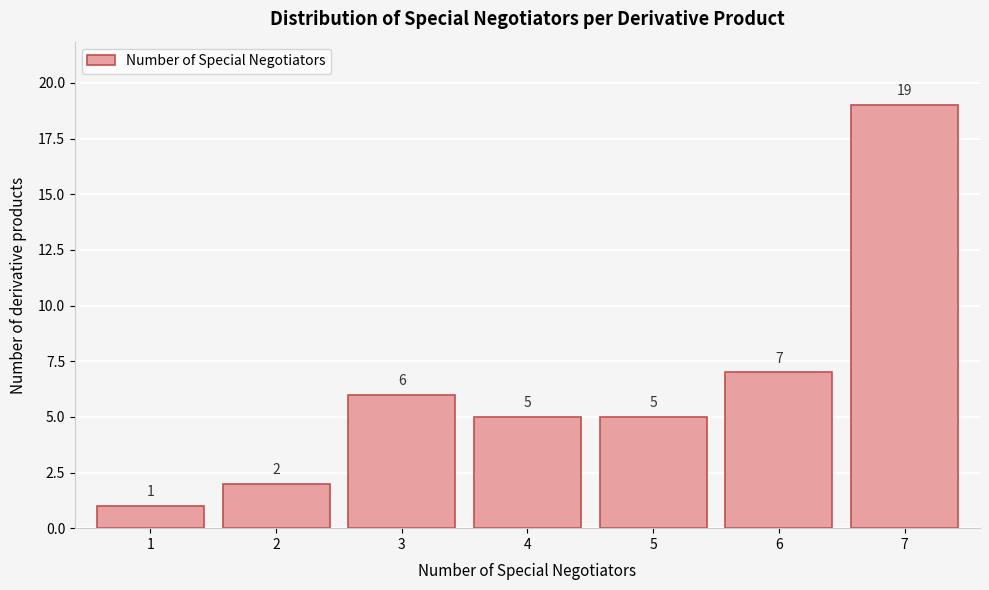

Reading left to right, extract all data points from this chart.

1=1	2=2	3=6	4=5	5=5	6=7	7=19